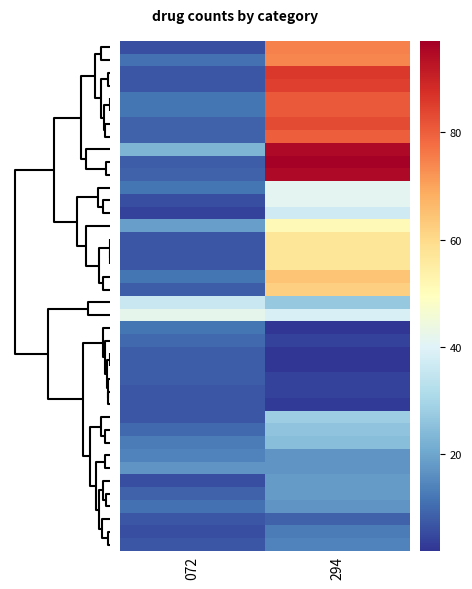

At how many categories does at least one series exceed 85?

1